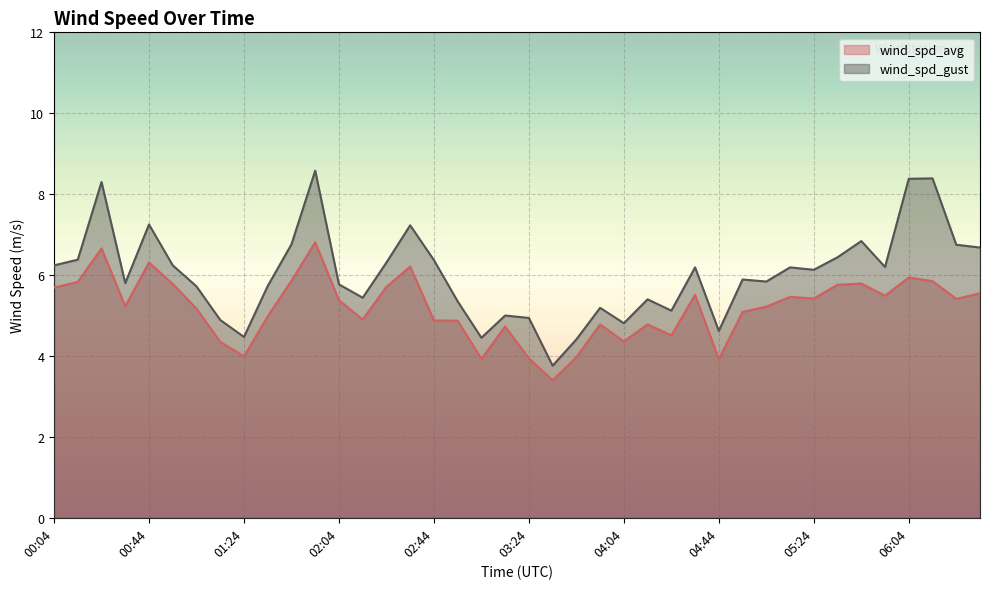

At which category does wind_spd_gust reach its first local valley?

00:34